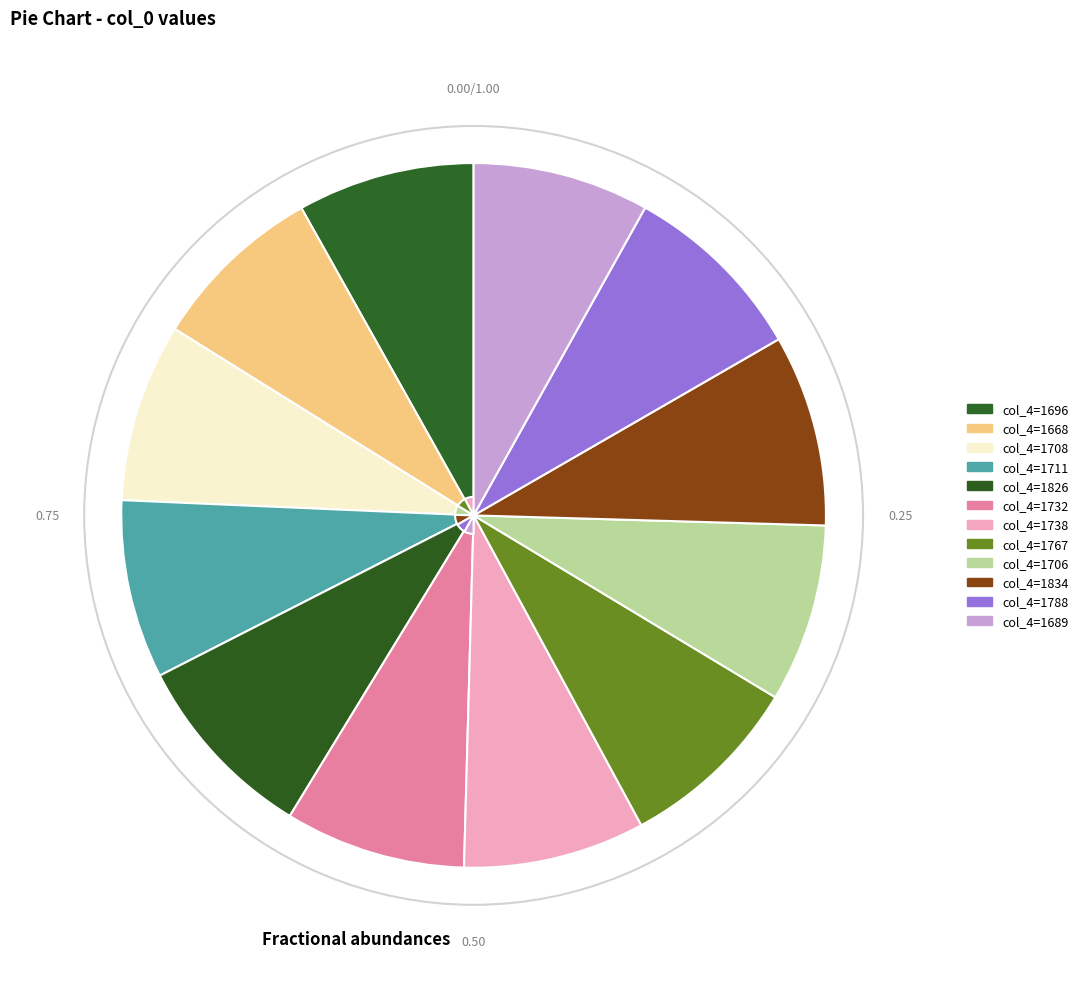

How many segments does this pie chart have?

12